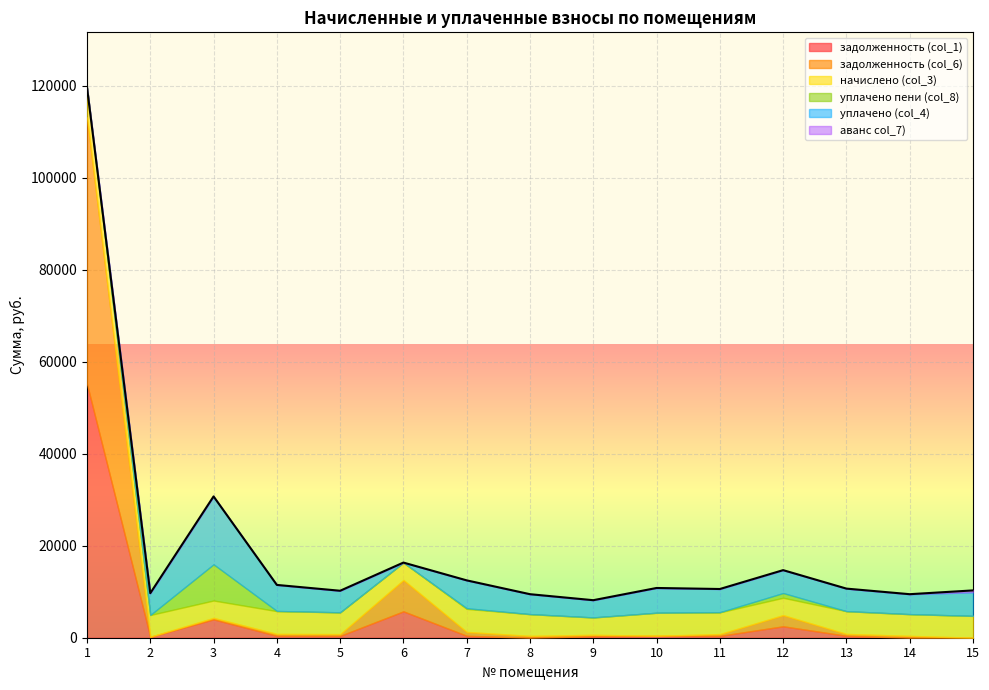

What is the spread (max minus min) of values at 10?

5385.9